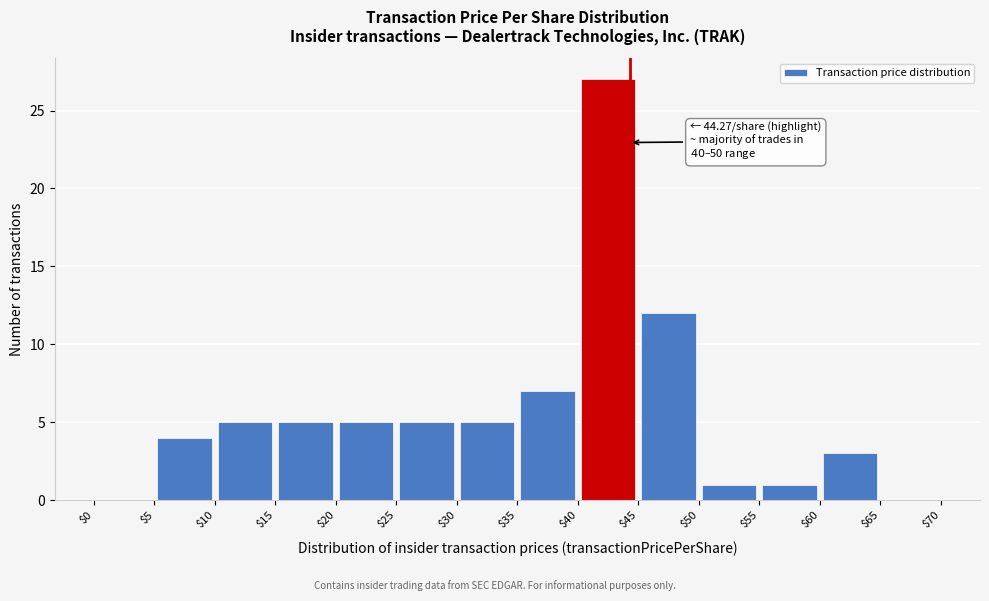

Which range on the x-axis has the tallest bar?

$40 to $45